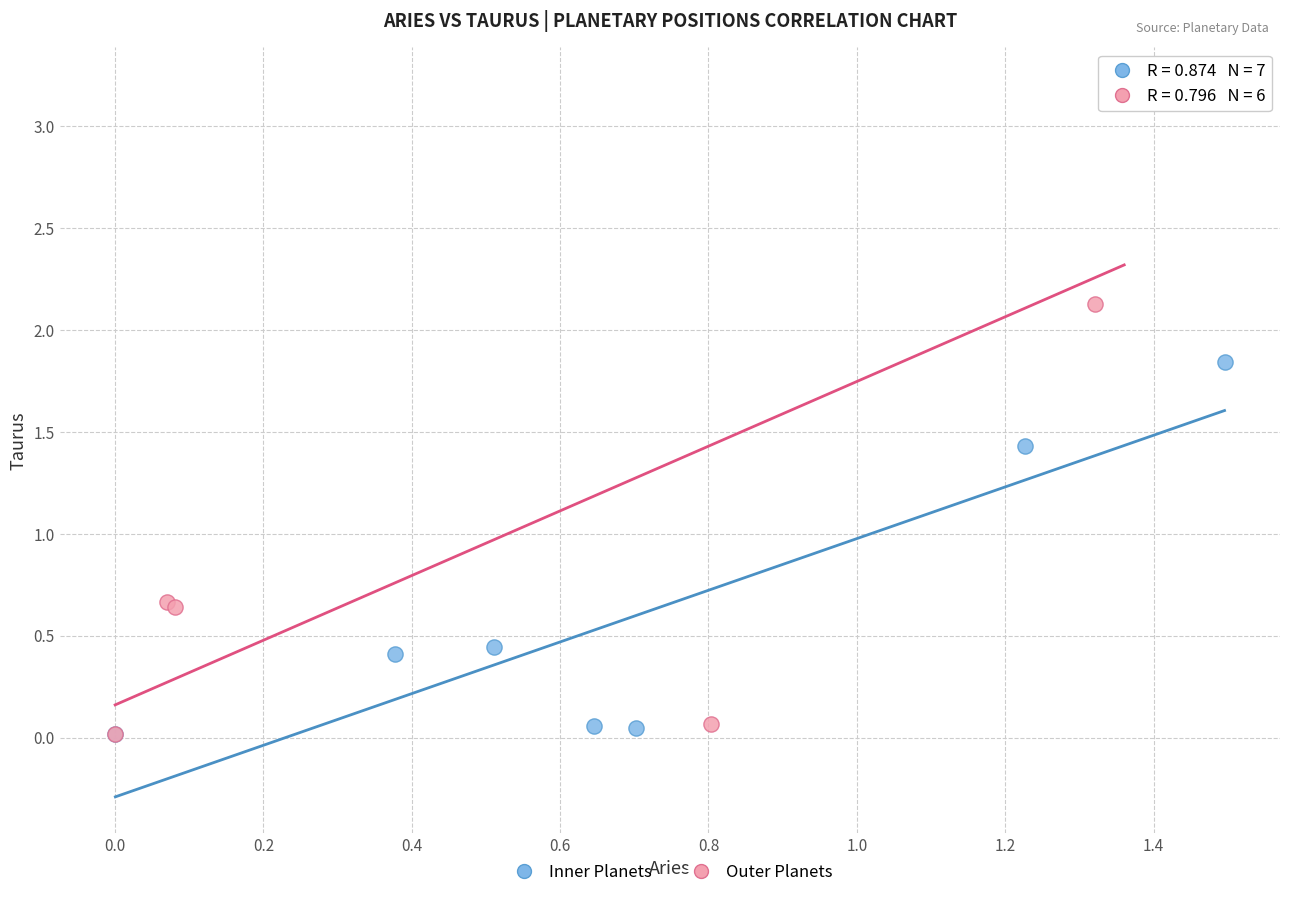

Which series reaches the maximum Y coordinate?

Outer Planets